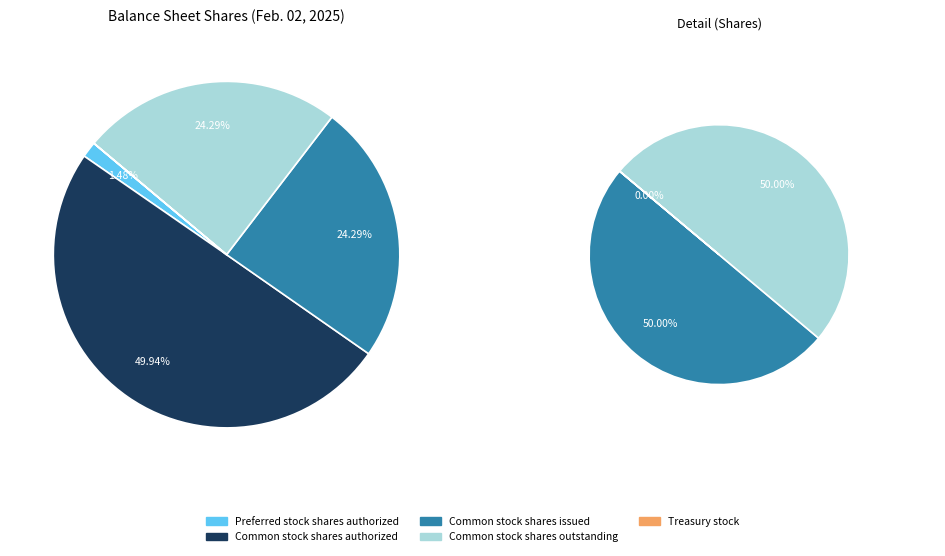

To the nearest percent, what is the average slice percentage?

20%